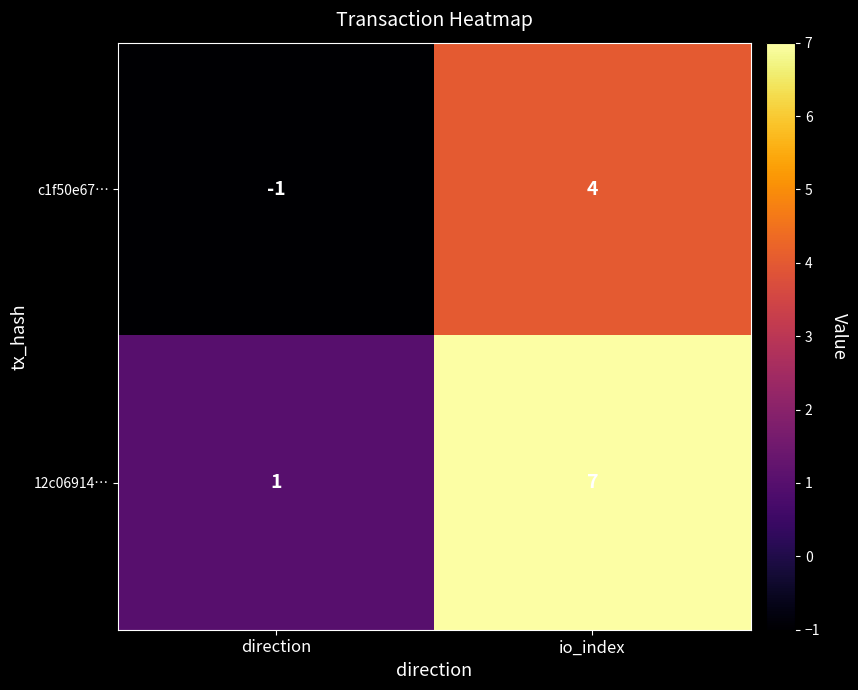

Where is c1f50e67… nearest to the value 1?

direction